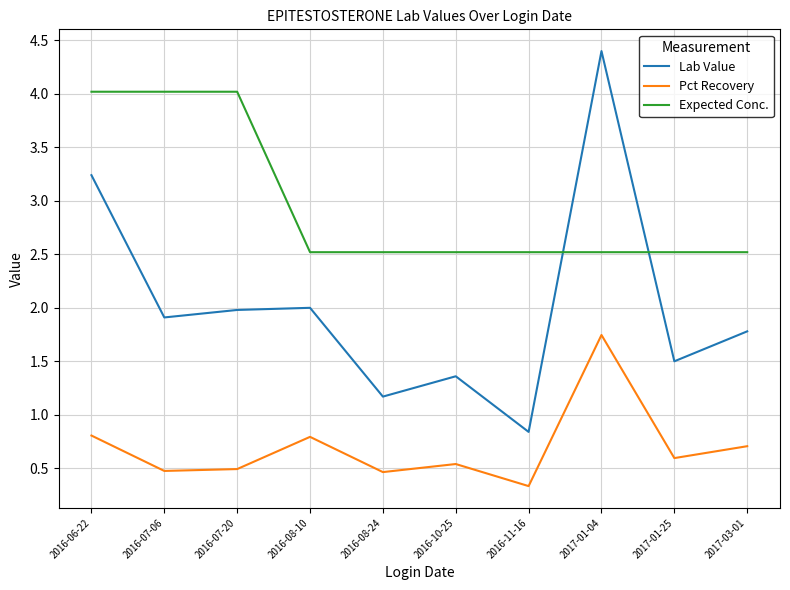

List the series in order of their peak value, highest first.

Lab Value, Expected Conc., Pct Recovery